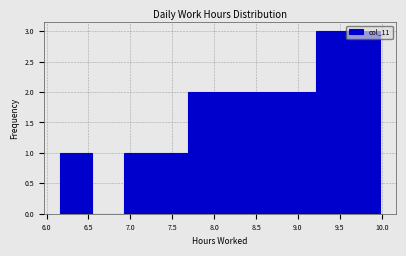

How tall is the bar that spans 7.30 to 7.70 on the x-axis? Neither the bar edges nor the heights are printed on the chart, so give them approximately, as read against the axes.

1